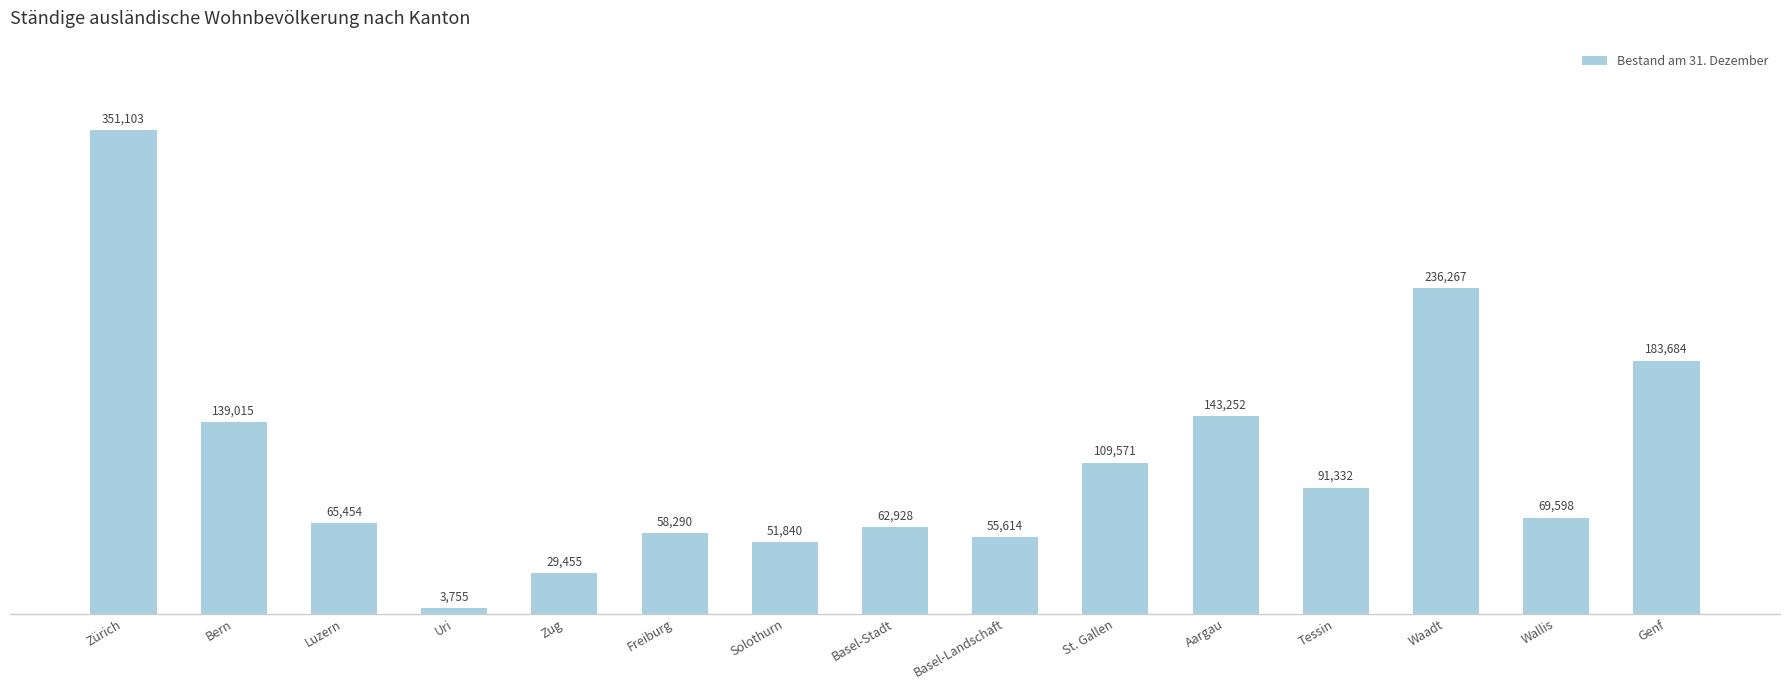

Where is the data nearest to the value 177429?

Genf